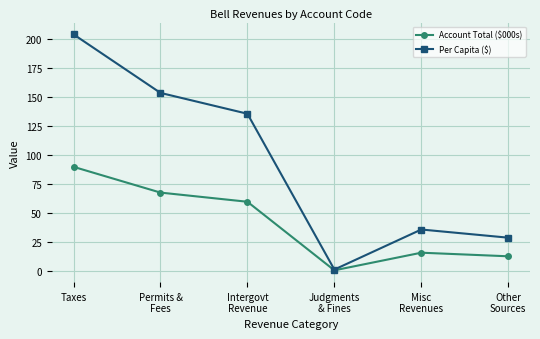

Which category has the highest value across all series?

Taxes